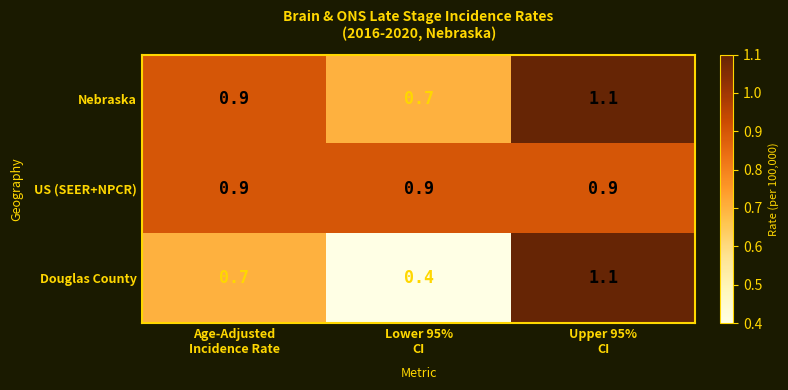

What is the maximum value for Douglas County?

1.1